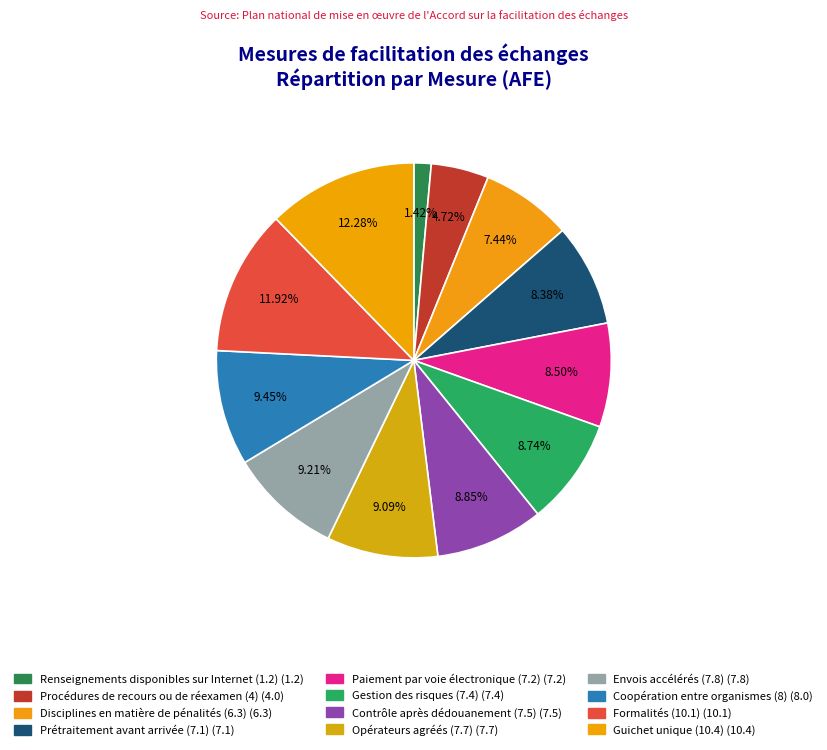

How many segments does this pie chart have?

12